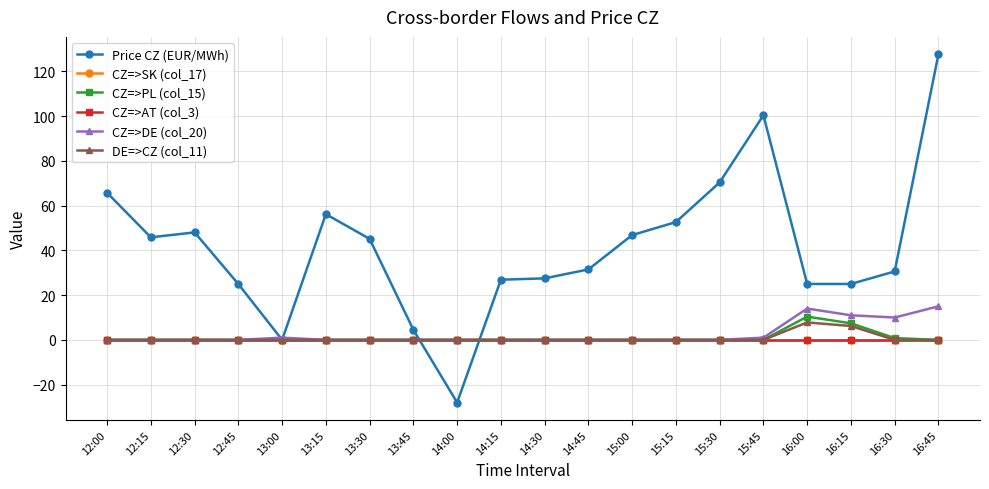

Is the value of Price CZ (EUR/MWh) at 13:00 greater than the value of CZ=>SK (col_17) at 12:15?

Yes